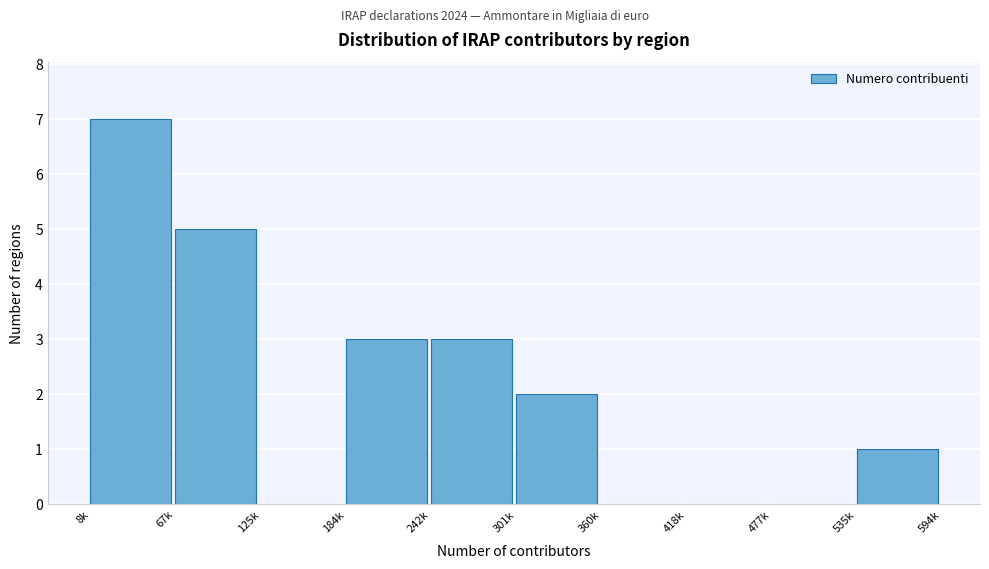

Reading left to right, transcribe all the data shown in this chart.

8k=7	67k=5	125k=0	184k=3	242k=3	301k=2	360k=0	418k=0	477k=0	535k=1